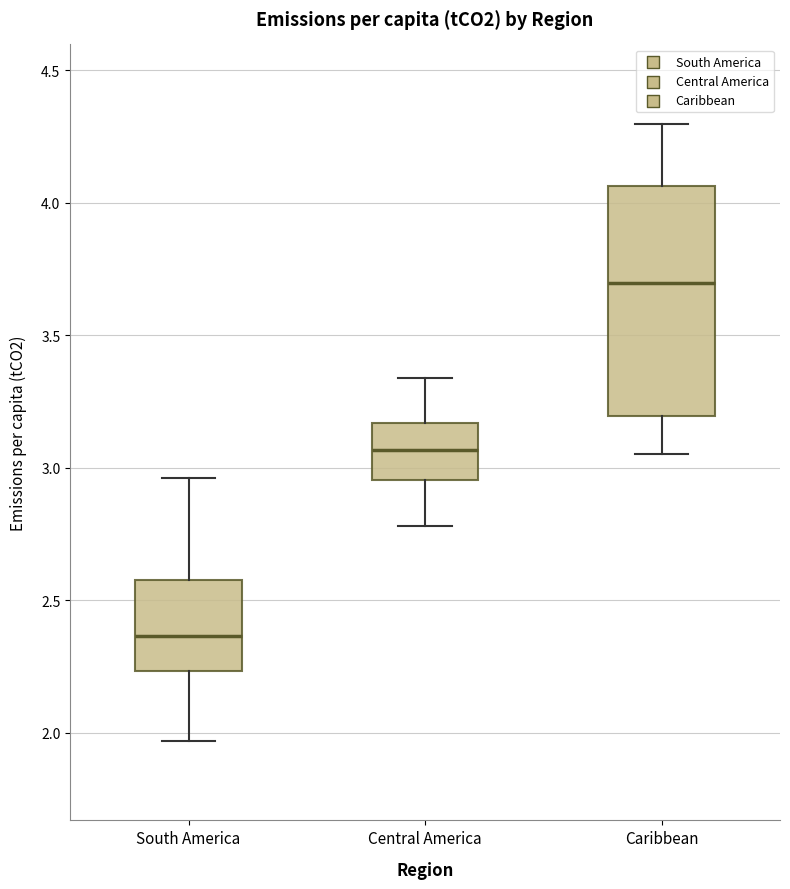

Reading left to right, read every box against the y-axis: the position of its median line, the range the box covers, and the ends of its whiskers. The values are not printed on the chart, so give them approximately, as read against the axis.

South America: median 2.35, box 2.25 to 2.60, whiskers 1.95 to 2.95
Central America: median 3.05, box 2.95 to 3.15, whiskers 2.80 to 3.35
Caribbean: median 3.70, box 3.20 to 4.05, whiskers 3.05 to 4.30